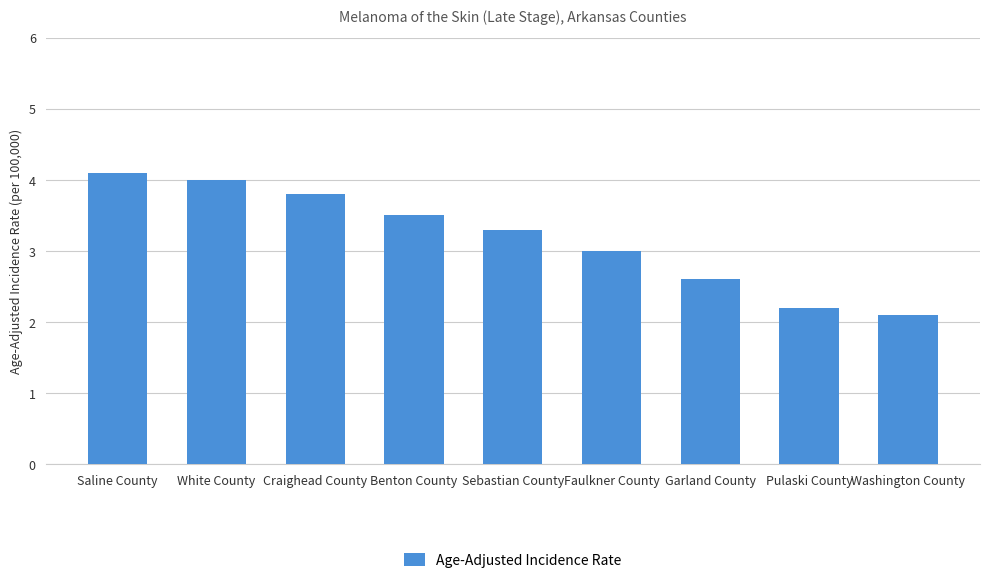

Rank the categories by value from highest to lowest.

Saline County, White County, Craighead County, Benton County, Sebastian County, Faulkner County, Garland County, Pulaski County, Washington County